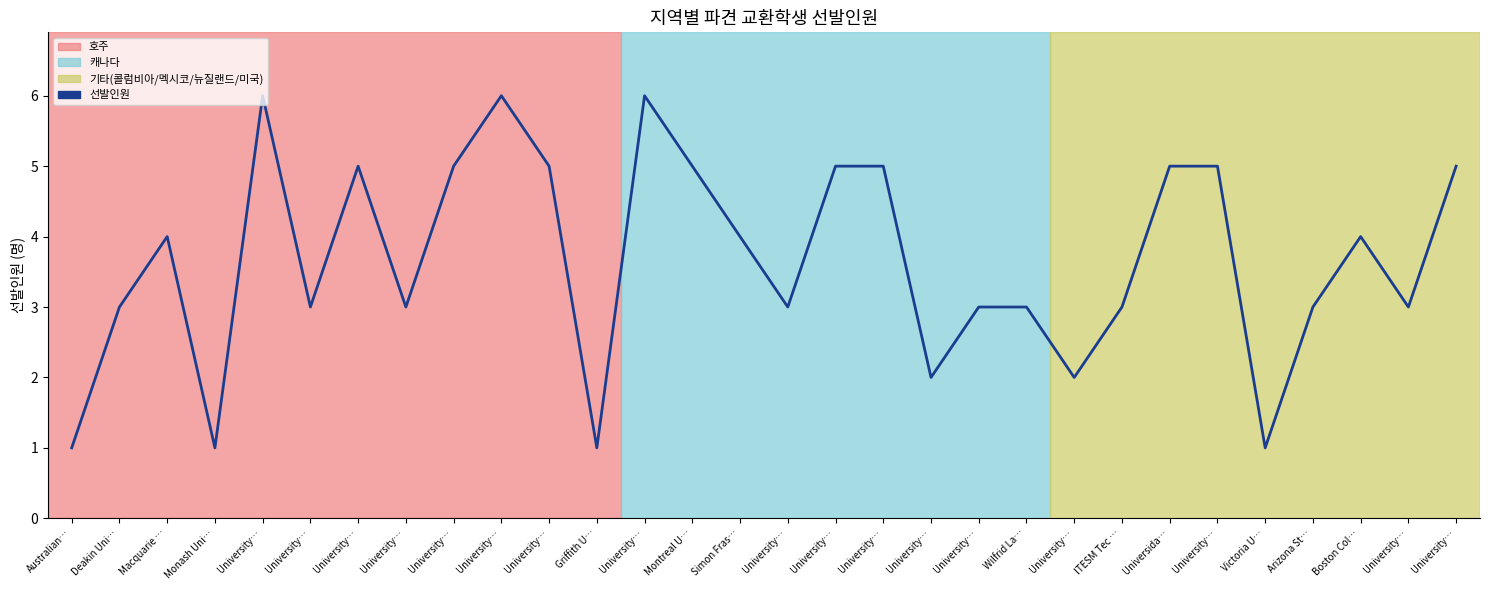

How many values are below 4?

15